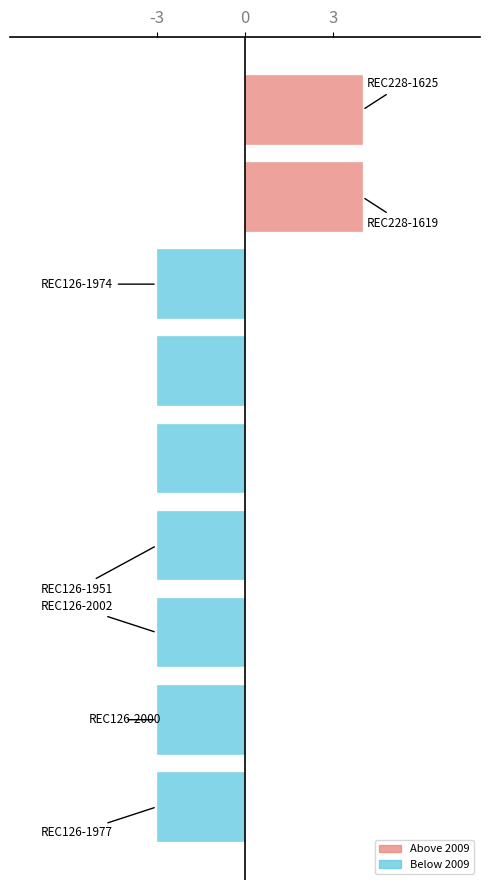

How many Below baseline (2009) values are between -3 and -2?

7